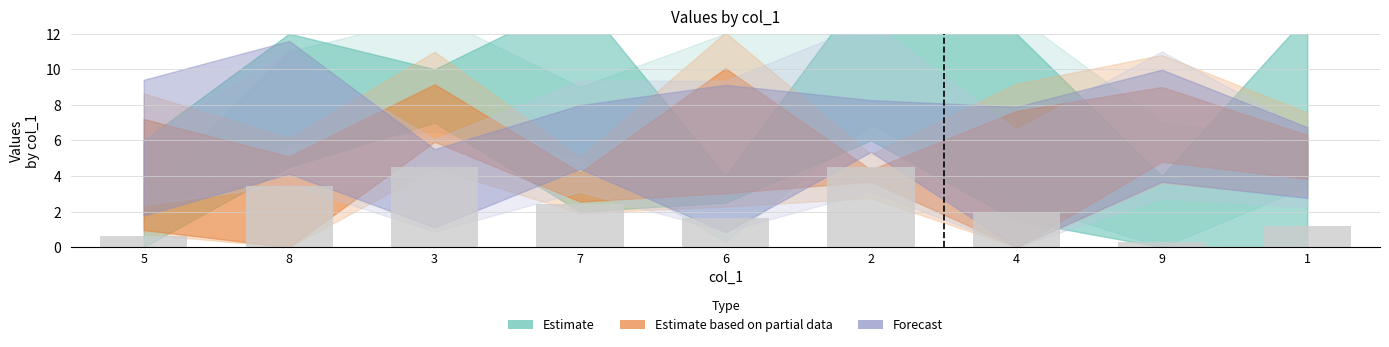

What is the minimum value shown in the chart?

0.3